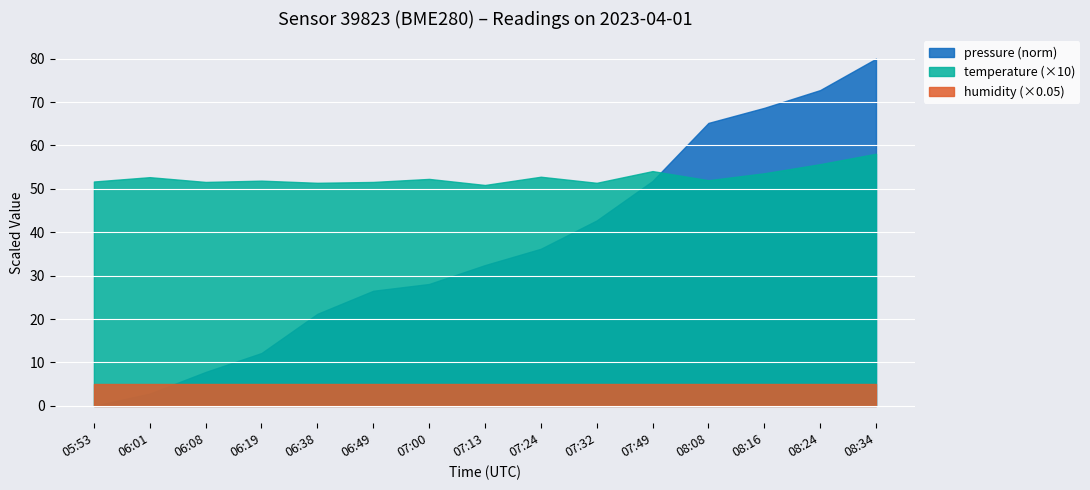

Is it true that pressure equals 179729.8 at 06:08?

False